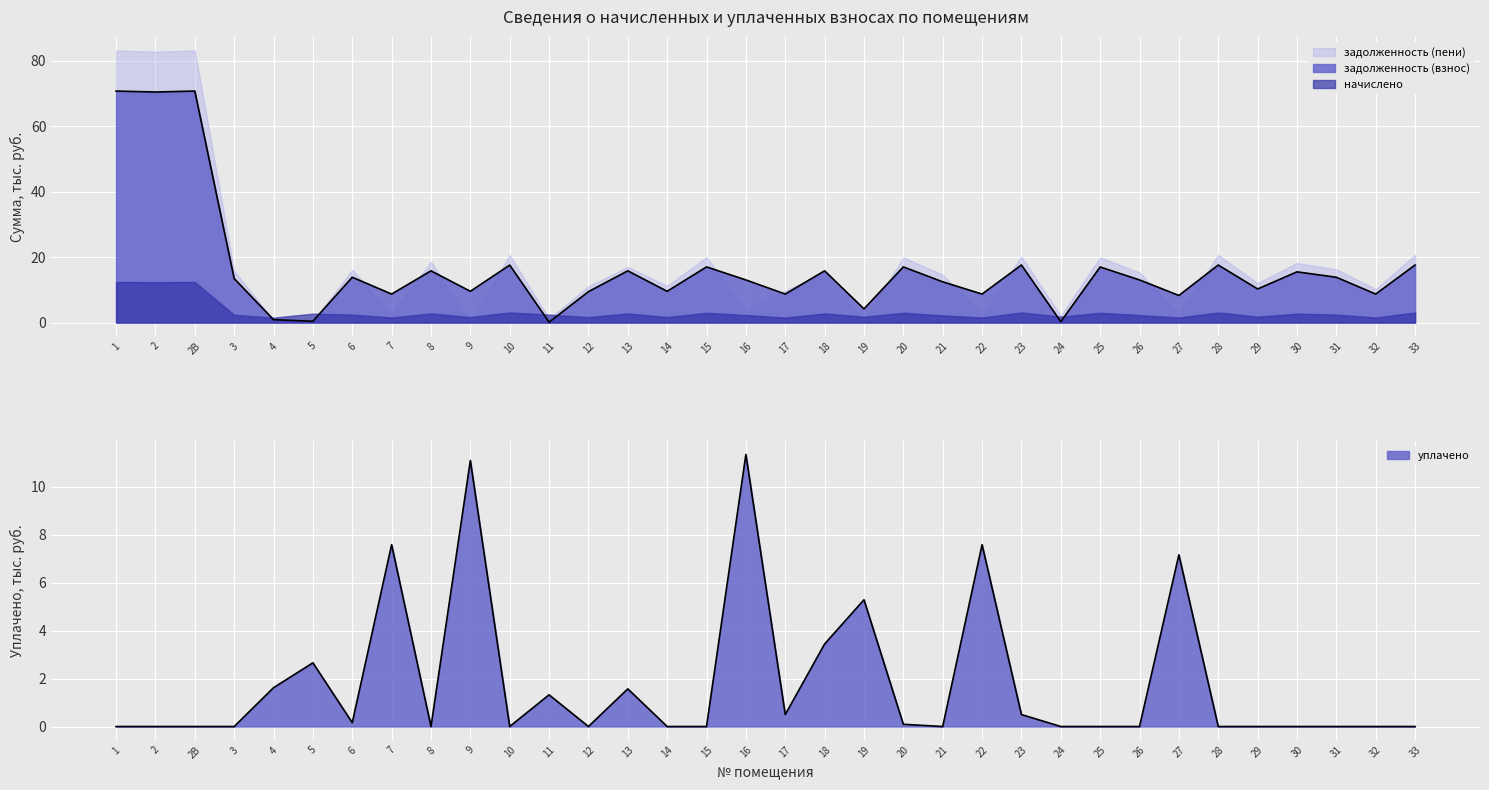

Where is задолженность (взнос) nearest to the value 35?

23